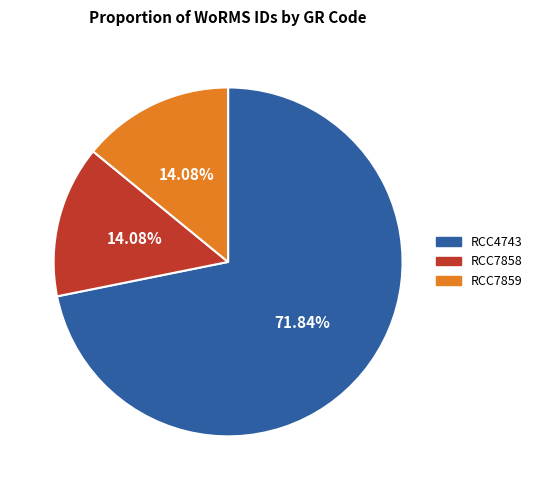

Between RCC4743 and RCC7858, which is larger?

RCC4743